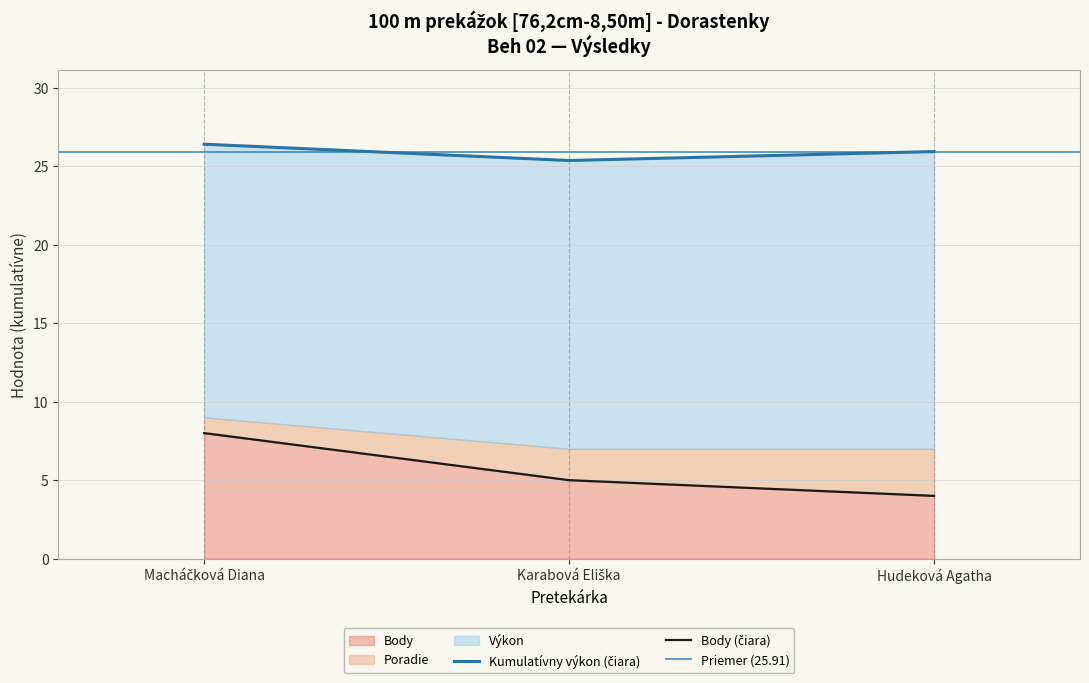

Which category has the lowest value in the Body series?

Hudeková Agatha